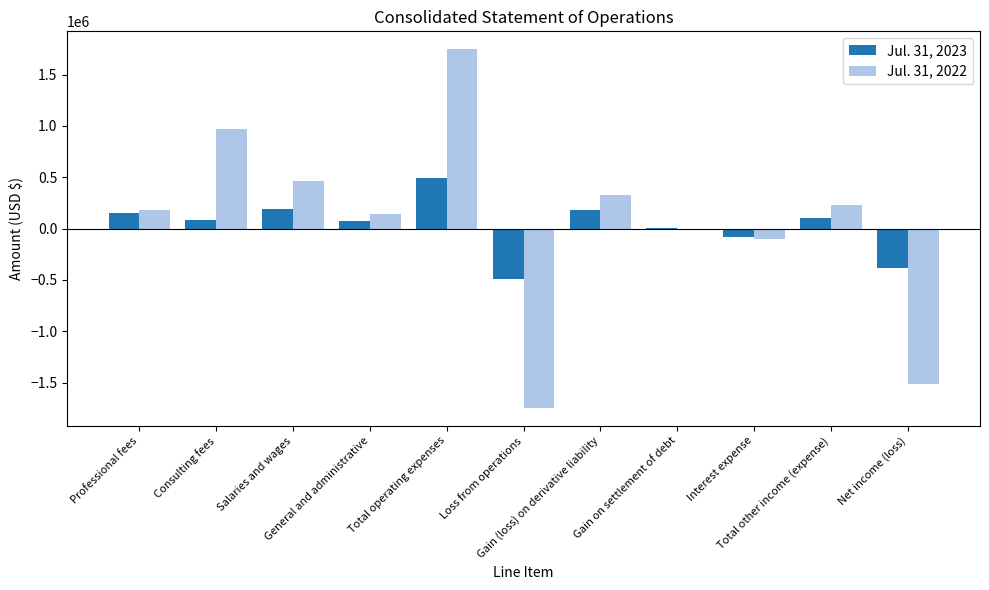

Read the Jul. 31, 2023 value at Salaries and wages.

187749